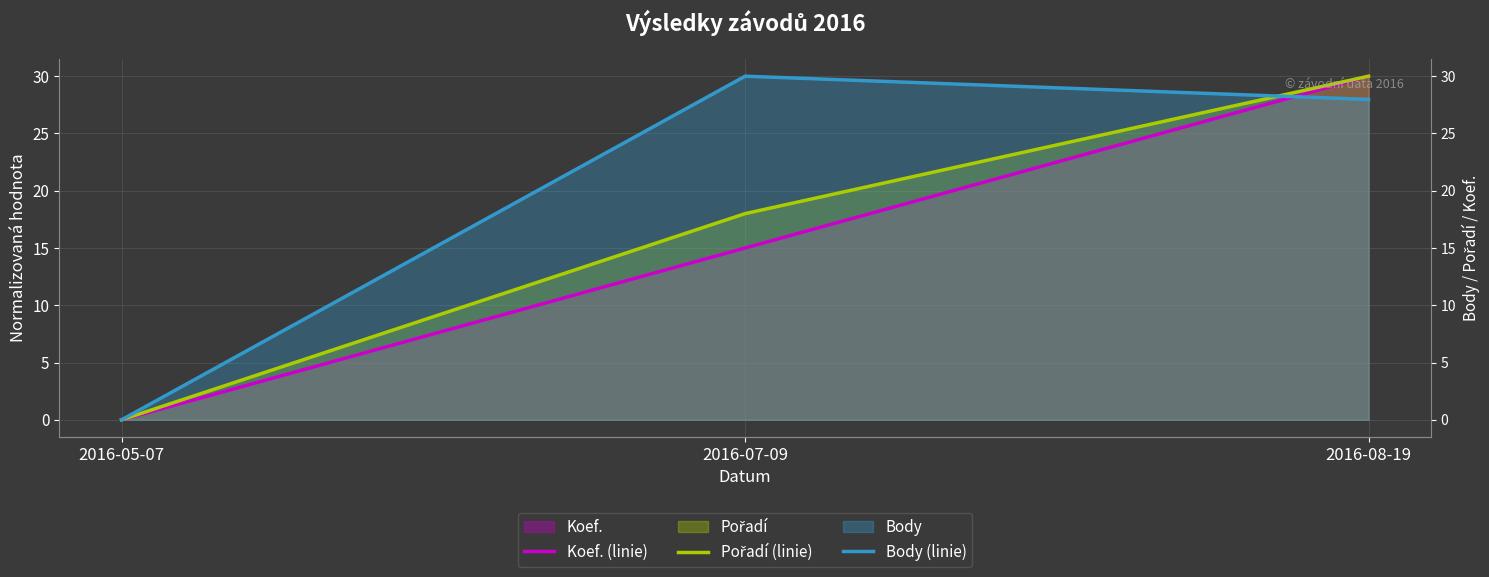

Between 2016-07-09 and 2016-05-07, which is larger?

2016-07-09